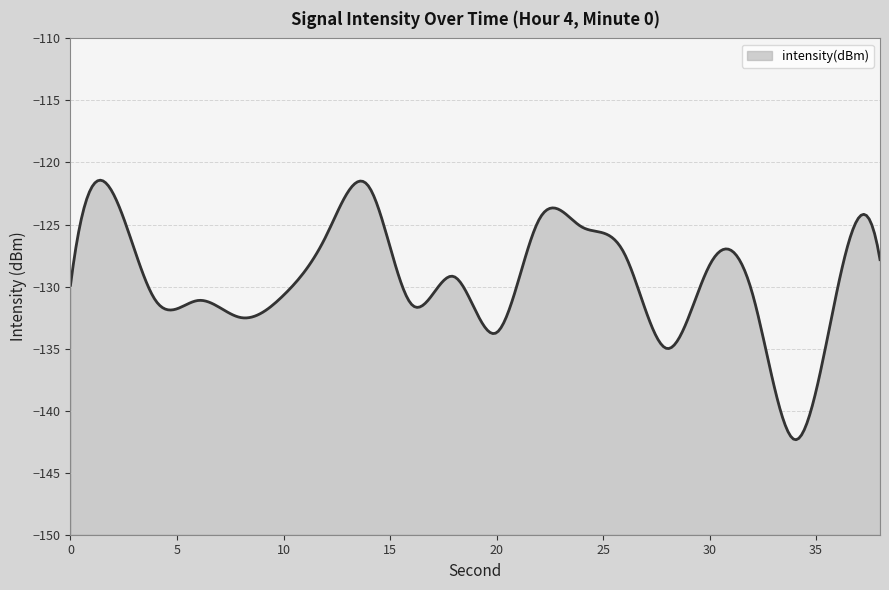

Rank the categories by value from highest to lowest.

14, 2, 22, 24, 12, 26, 38, 30, 18, 0, 36, 32, 10, 6, 4, 16, 8, 20, 28, 34